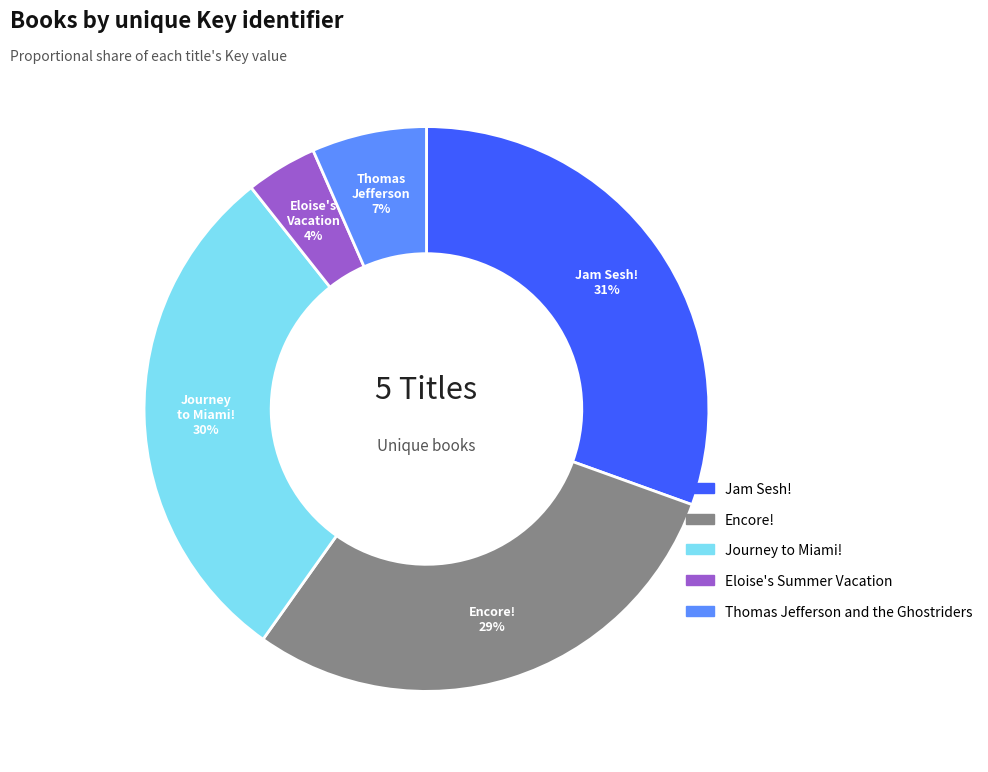

To the nearest percent, what is the combined percentage of Jam Sesh! and Eloise's Summer Vacation?

35%